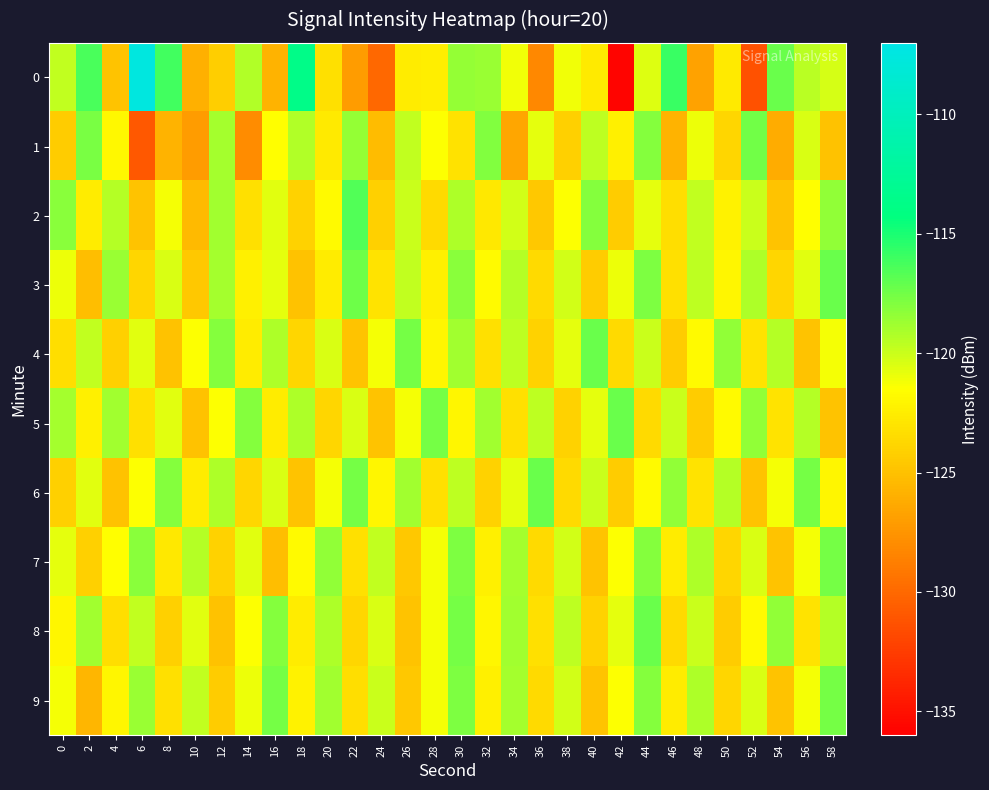

Reading left to right, what are all the values shown in this chart?

0: 0=-119.8	2=-116.3	4=-124.9	6=-107.6	8=-116.1	10=-126.0	12=-124.3	14=-119.3	16=-125.8	18=-113.6	20=-123.3	22=-127.1	24=-130.0	26=-122.6	28=-122.5	30=-118.5	32=-118.6	34=-121.1	36=-128.2	38=-121.1	40=-122.7	42=-135.8	44=-120.6	46=-115.9	48=-126.7	50=-122.7	52=-131.3	54=-117.2	56=-119.5	58=-120.4
1: 0=-124.4	2=-117.7	4=-121.8	6=-130.9	8=-125.8	10=-127.1	12=-118.9	14=-128.0	16=-121.5	18=-119.3	20=-122.7	22=-118.5	24=-125.3	26=-119.8	28=-121.4	30=-123.1	32=-117.9	34=-126.5	36=-120.8	38=-124.2	40=-119.6	42=-122.3	44=-118.1	46=-125.7	48=-121.0	50=-123.8	52=-117.5	54=-126.2	56=-120.4	58=-124.9
2: 0=-118.2	2=-122.6	4=-119.4	6=-124.8	8=-121.2	10=-125.4	12=-118.8	14=-123.2	16=-120.6	18=-124.0	20=-121.8	22=-116.6	24=-124.2	26=-120.0	28=-123.6	30=-119.2	32=-122.8	34=-120.2	36=-124.6	38=-121.4	40=-118.0	42=-124.4	44=-120.8	46=-123.4	48=-119.8	50=-122.2	52=-120.0	54=-124.8	56=-121.6	58=-118.4
3: 0=-121.0	2=-125.2	4=-118.6	6=-123.8	8=-120.4	10=-124.6	12=-119.0	14=-122.4	16=-120.8	18=-125.0	20=-122.6	22=-117.4	24=-123.0	26=-119.8	28=-122.4	30=-118.2	32=-121.8	34=-119.4	36=-123.6	38=-120.2	40=-124.4	42=-121.0	44=-117.8	46=-123.2	48=-119.6	50=-122.0	52=-119.2	54=-123.8	56=-120.6	58=-117.2
4: 0=-123.4	2=-119.8	4=-124.2	6=-120.6	8=-125.0	10=-121.4	12=-118.0	14=-122.6	16=-119.2	18=-123.8	20=-120.4	22=-124.8	24=-121.2	26=-117.6	28=-122.0	30=-118.8	32=-123.2	34=-119.6	36=-124.0	38=-120.8	40=-117.2	42=-123.6	44=-120.0	46=-124.4	48=-121.8	50=-118.4	52=-123.0	54=-119.4	56=-124.8	58=-121.2
5: 0=-119.0	2=-122.4	4=-118.8	6=-123.2	8=-120.6	10=-125.0	12=-121.4	14=-118.0	16=-122.6	18=-119.2	20=-123.8	22=-120.4	24=-124.8	26=-121.2	28=-117.6	30=-122.0	32=-118.8	34=-123.2	36=-119.6	38=-124.0	40=-120.8	42=-117.2	44=-123.6	46=-120.0	48=-124.4	50=-121.8	52=-118.4	54=-123.0	56=-119.4	58=-124.8
6: 0=-124.2	2=-120.6	4=-125.0	6=-121.4	8=-118.0	10=-122.6	12=-119.2	14=-123.8	16=-120.4	18=-124.8	20=-121.2	22=-117.6	24=-122.0	26=-118.8	28=-123.2	30=-119.6	32=-124.0	34=-120.8	36=-117.2	38=-123.6	40=-120.0	42=-124.4	44=-121.8	46=-118.4	48=-123.0	50=-119.4	52=-124.8	54=-121.2	56=-117.6	58=-122.0
7: 0=-120.8	2=-124.2	4=-121.6	6=-118.2	8=-122.8	10=-119.4	12=-124.0	14=-120.6	16=-125.2	18=-121.8	20=-118.4	22=-123.2	24=-119.8	26=-124.6	28=-121.2	30=-117.8	32=-122.4	34=-119.0	36=-123.6	38=-120.2	40=-124.8	42=-121.4	44=-118.0	46=-122.6	48=-119.2	50=-123.8	52=-120.4	54=-124.8	56=-121.2	58=-117.6
8: 0=-122.0	2=-118.8	4=-123.4	6=-119.8	8=-124.2	10=-120.6	12=-125.0	14=-121.4	16=-118.0	18=-122.6	20=-119.2	22=-123.8	24=-120.4	26=-124.8	28=-121.2	30=-117.6	32=-122.0	34=-118.8	36=-123.2	38=-119.6	40=-124.0	42=-120.8	44=-117.2	46=-123.6	48=-120.0	50=-124.4	52=-121.8	54=-118.4	56=-123.0	58=-119.4
9: 0=-121.2	2=-125.6	4=-122.0	6=-118.6	8=-123.2	10=-119.8	12=-124.4	14=-121.0	16=-117.6	18=-122.2	20=-118.8	22=-123.4	24=-120.0	26=-124.6	28=-121.2	30=-117.8	32=-122.4	34=-119.0	36=-123.6	38=-120.2	40=-124.8	42=-121.4	44=-118.0	46=-122.6	48=-119.2	50=-123.8	52=-120.4	54=-124.8	56=-121.2	58=-117.6